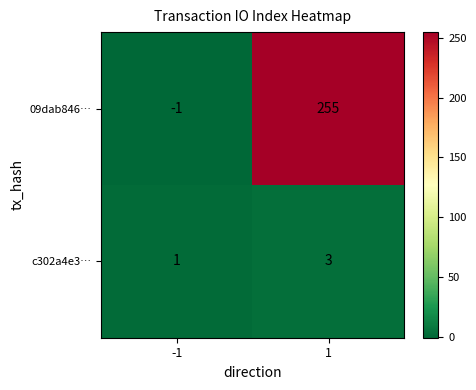

Reading right to left, extract all data points from this chart.

09dab846…: 1=255	-1=-1
c302a4e3…: 1=3	-1=1